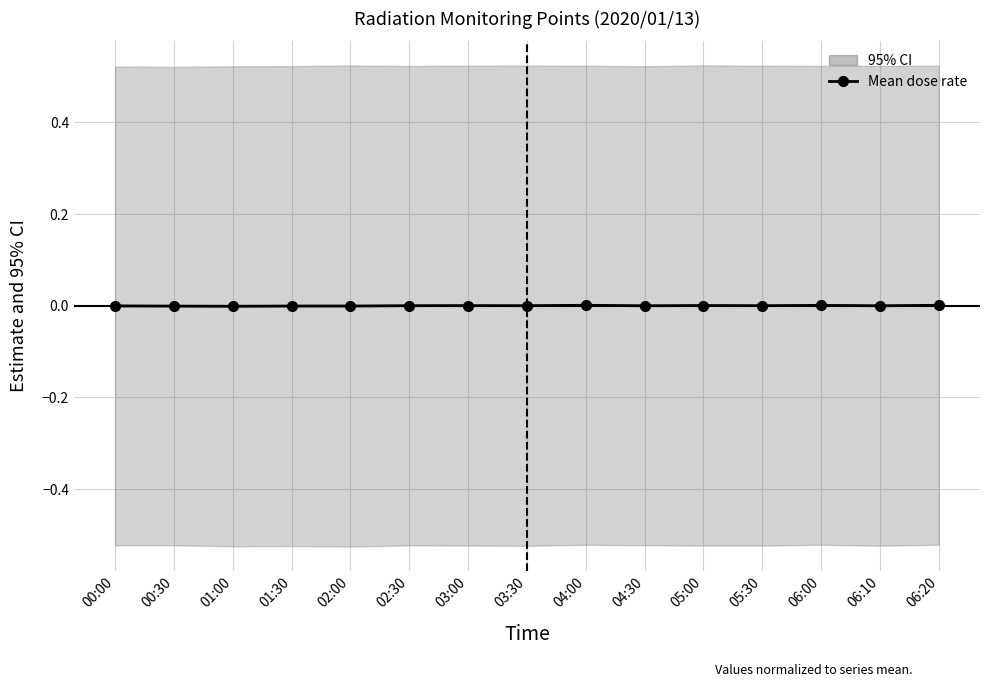

What position from the right is 06:10?

2